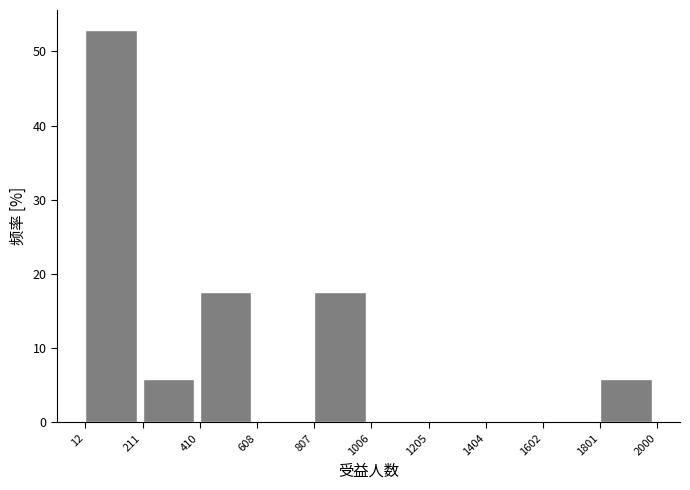

Reading left to right, list every bar in this chart as the range it spans on the x-axis followed by its height. The values are not printed on the chart, so give them approximately, as read against the axis.

12 to 211: 53
211 to 410: 6
410 to 608: 18
608 to 807: 0
807 to 1006: 18
1006 to 1205: 0
1205 to 1404: 0
1404 to 1602: 0
1602 to 1801: 0
1801 to 2000: 6